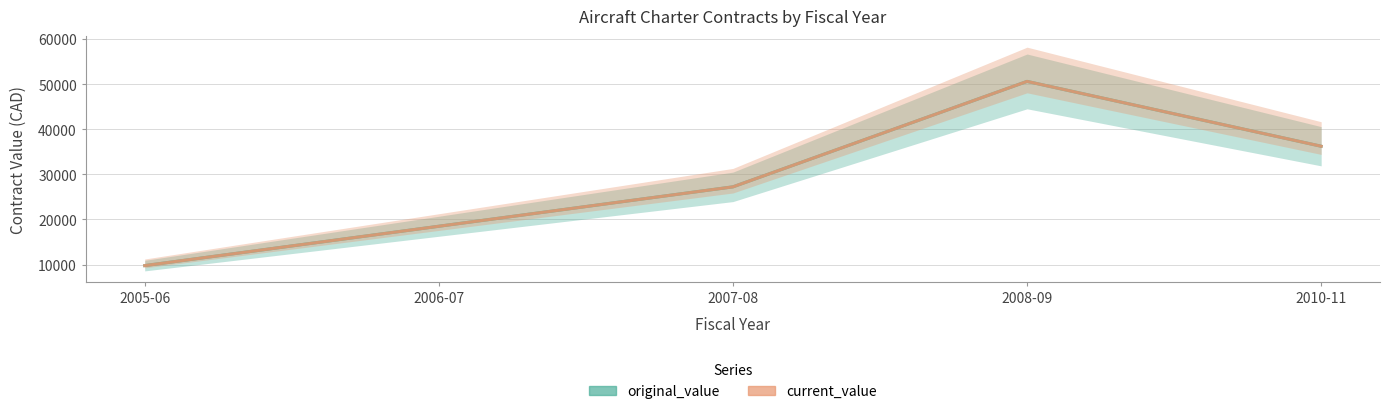

What is the minimum value for original_value?

9765.8